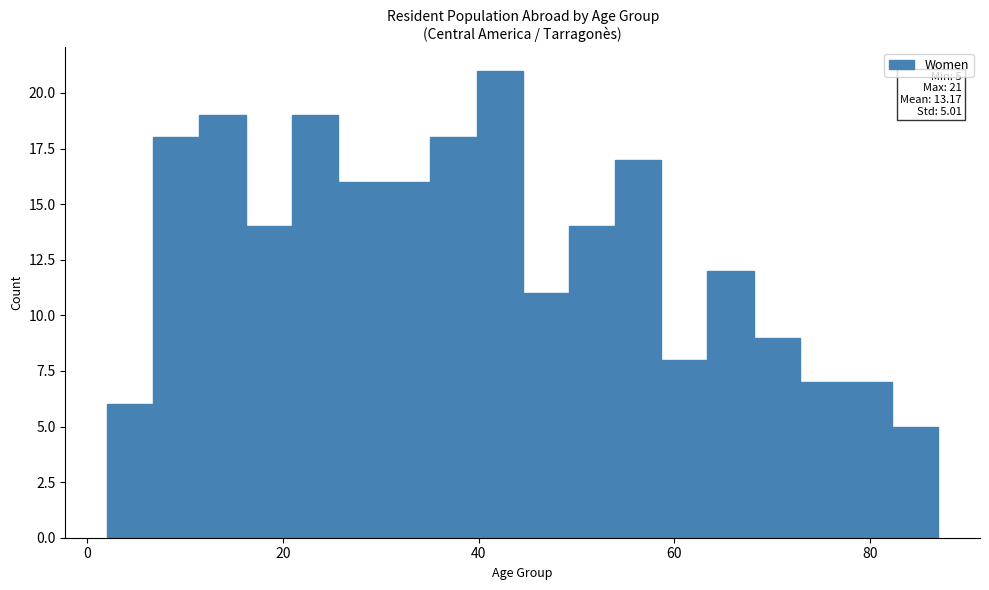

Read against the x-axis, roughly where is the centre of the tallest bar?

42